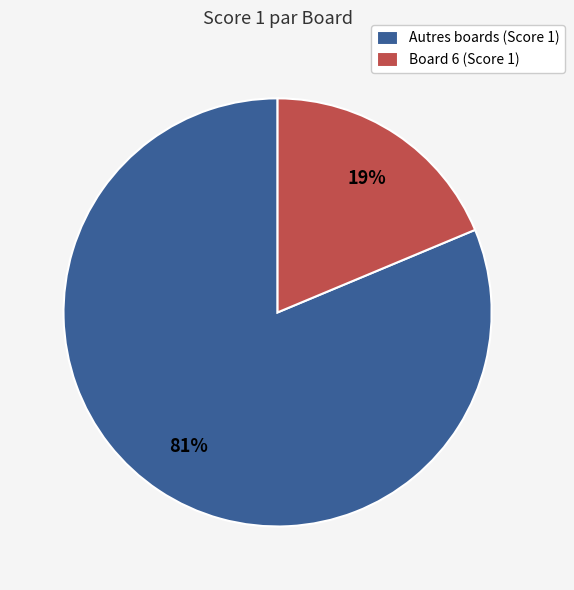

Count the number of slices in the pie.

2